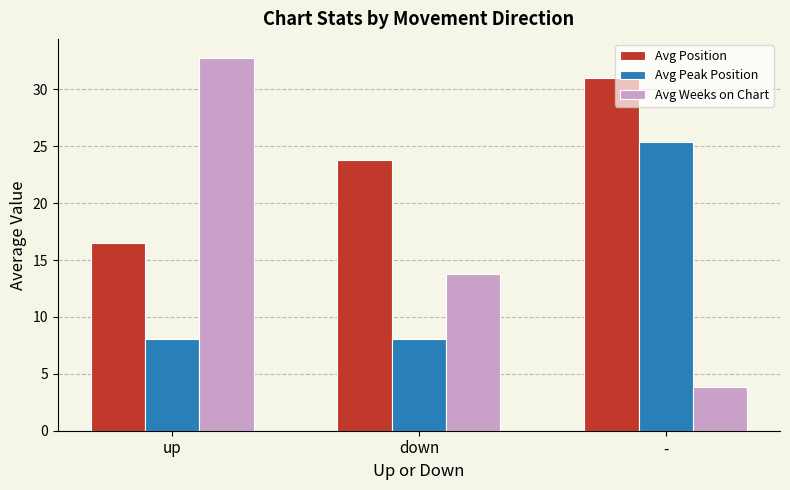

Reading left to right, list all the values displayed in this chart.

Avg Position: up=16.5	down=23.8	-=31.0
Avg Peak Position: up=8.1	down=8.1	-=25.4
Avg Weeks on Chart: up=32.8	down=13.8	-=3.8